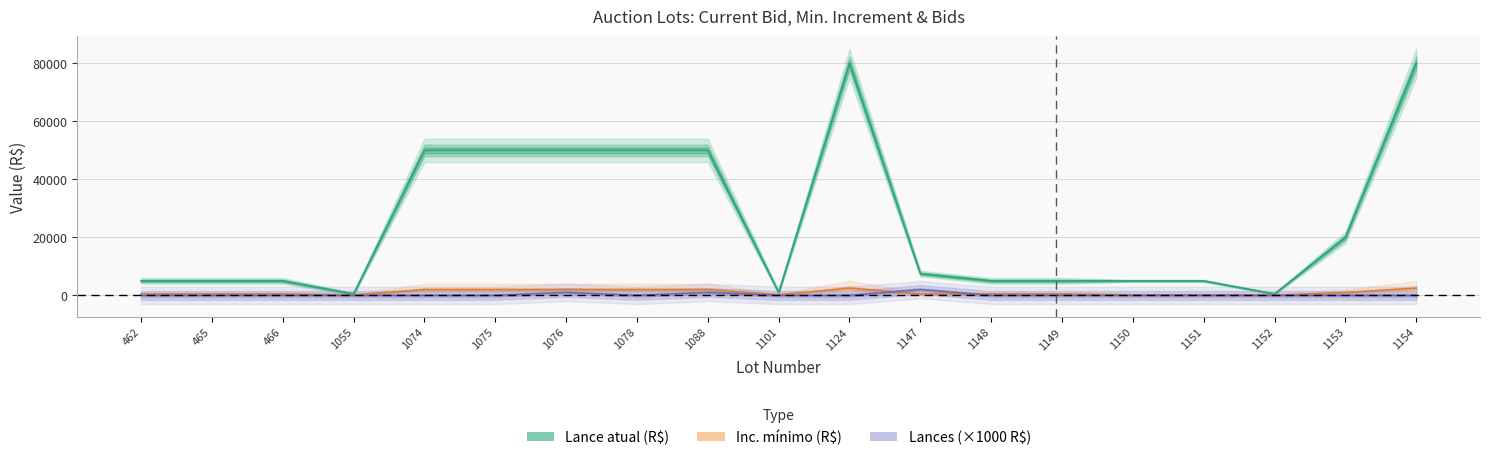

What is the value of the Inc. mínimo (R$) point at the 6th from the left?

2000